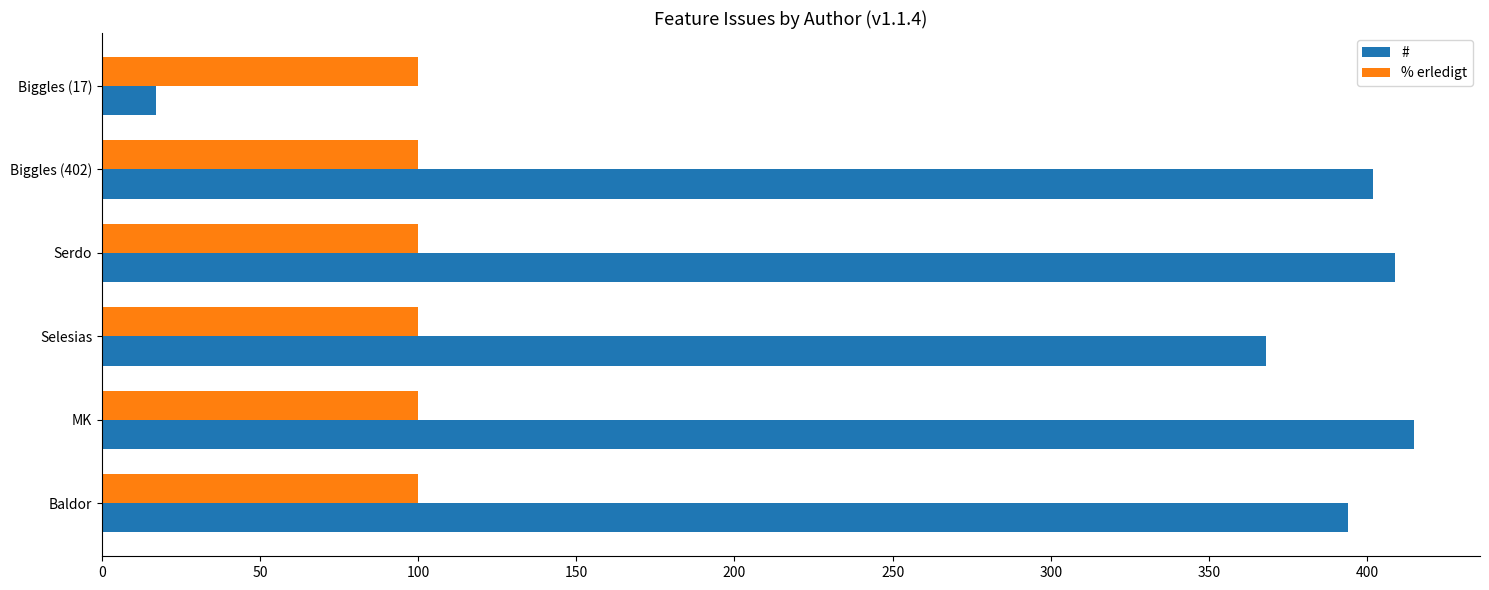

What are all the series names shown in the legend?

#, % erledigt